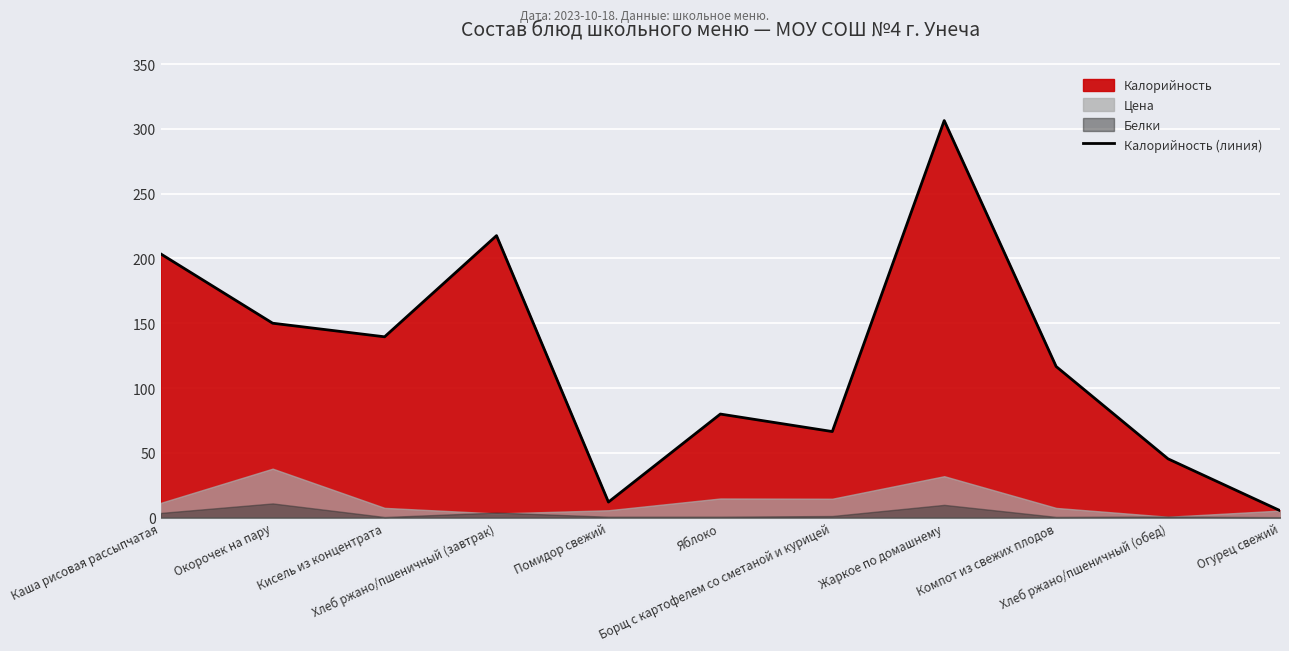

What is the approximate value at Огурец свежий?

5.4